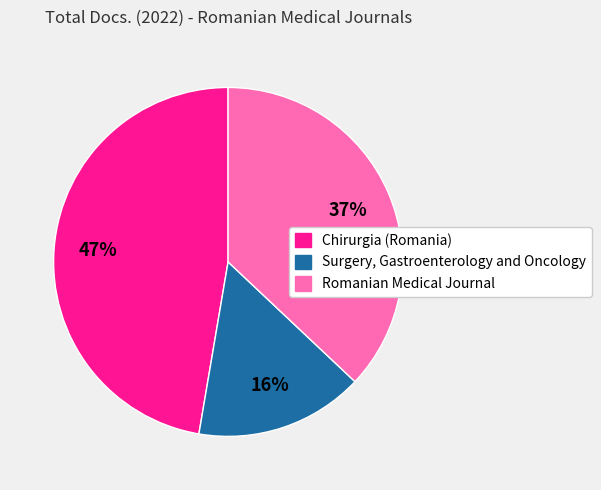

True or false: Romanian Medical Journal accounts for 37% of the total.

True